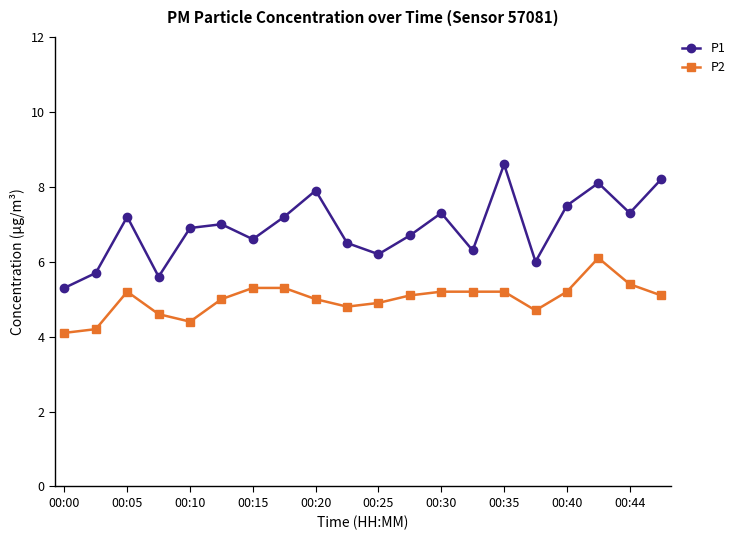

What is the greatest value displayed?

8.6